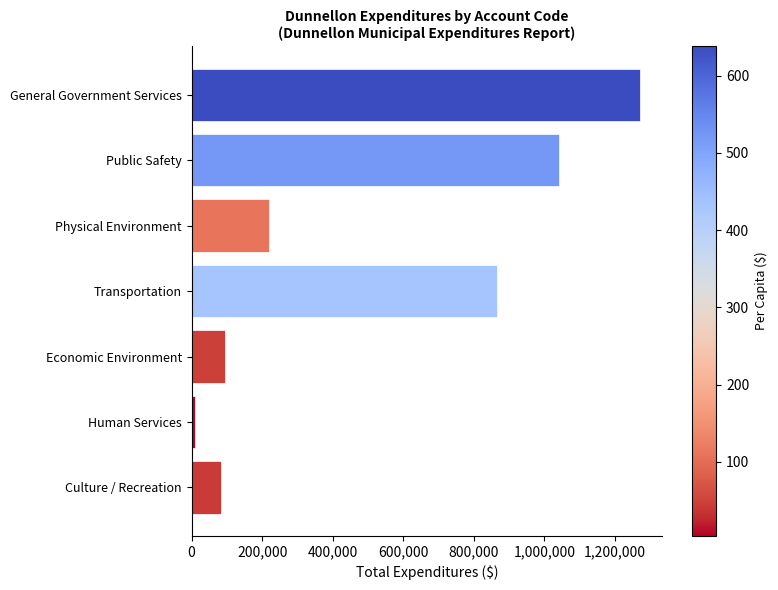

What is the difference between the values at Public Safety and General Government Services?

228065